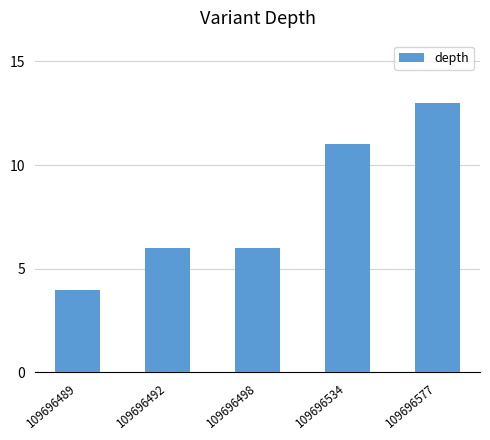

What is the change in value from 109696498 to 109696534?

+5